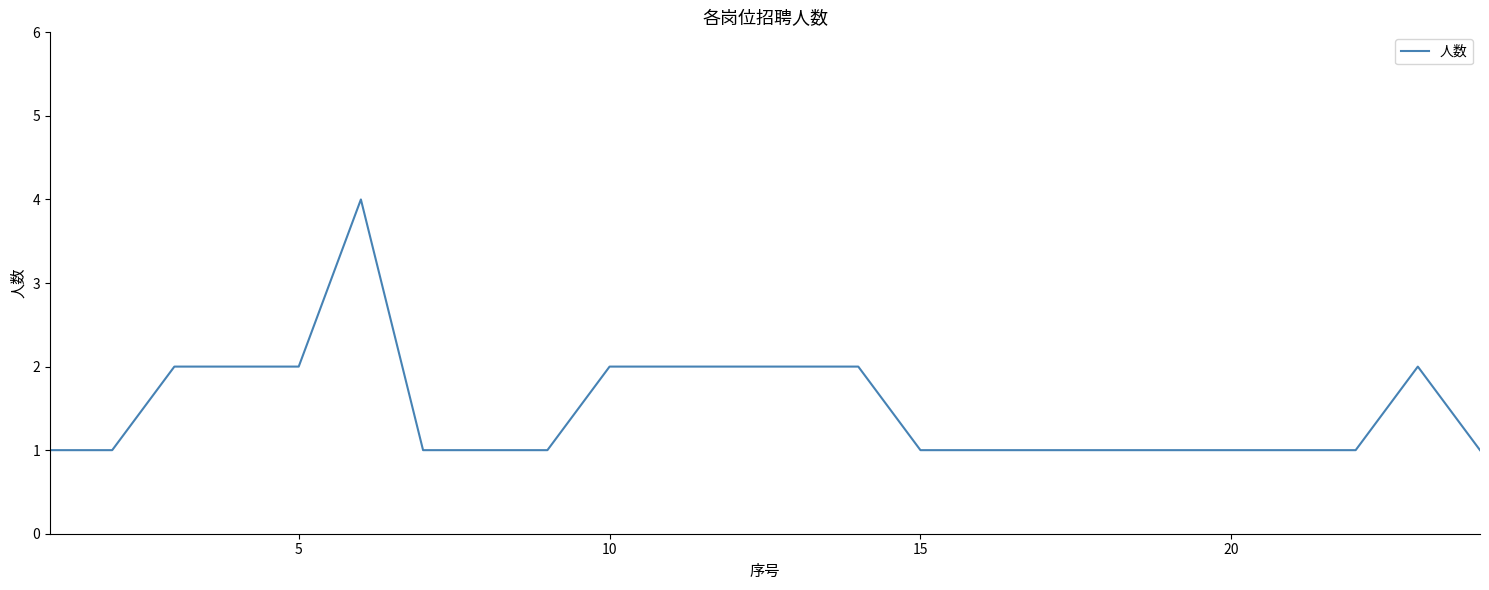

What is the maximum value shown in the chart?

4